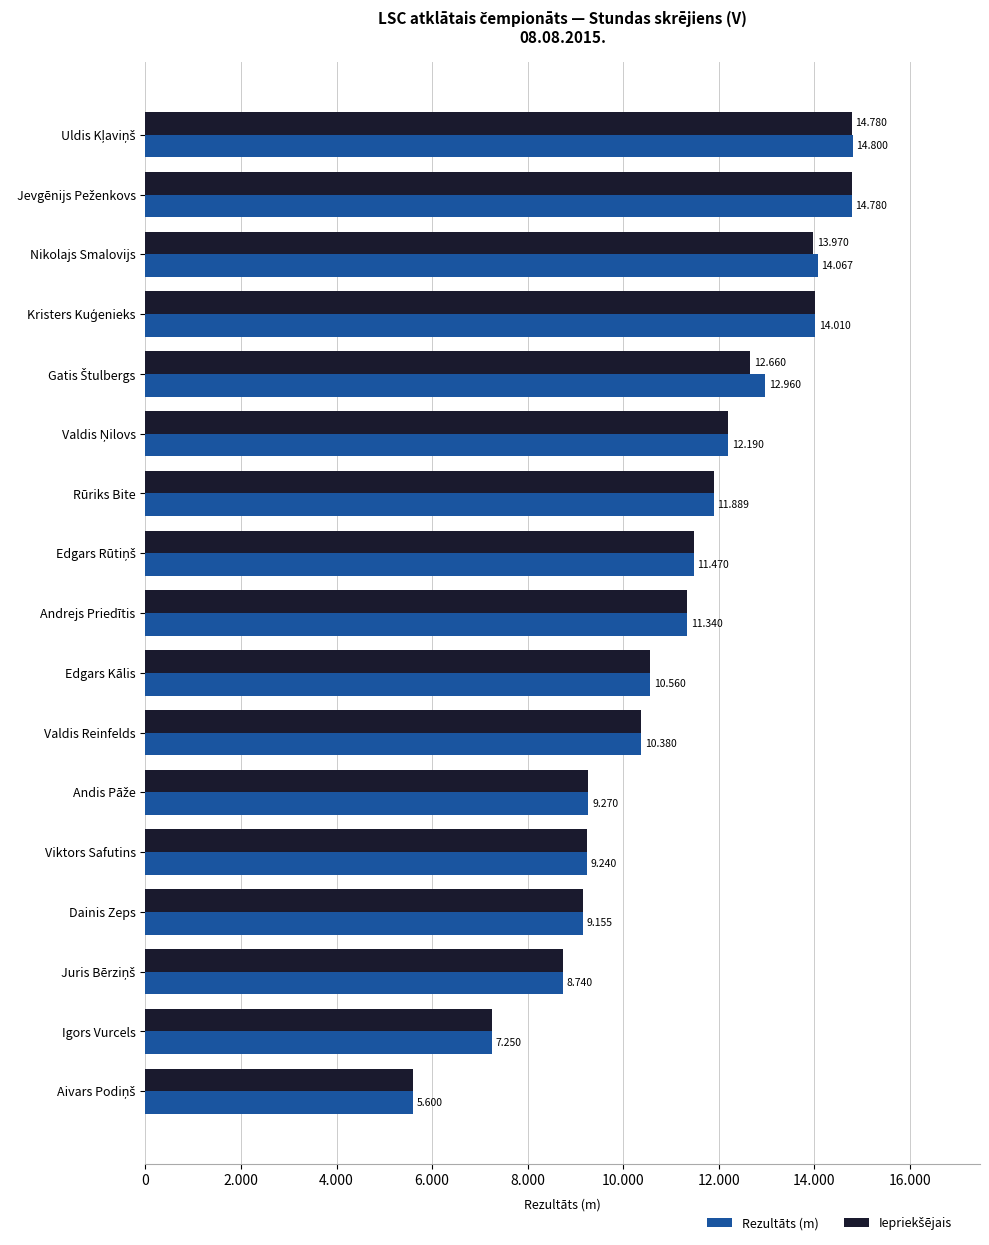

Rank the series by their average value, from highest to lowest.

Rezultāts (m), Iepriekšējais